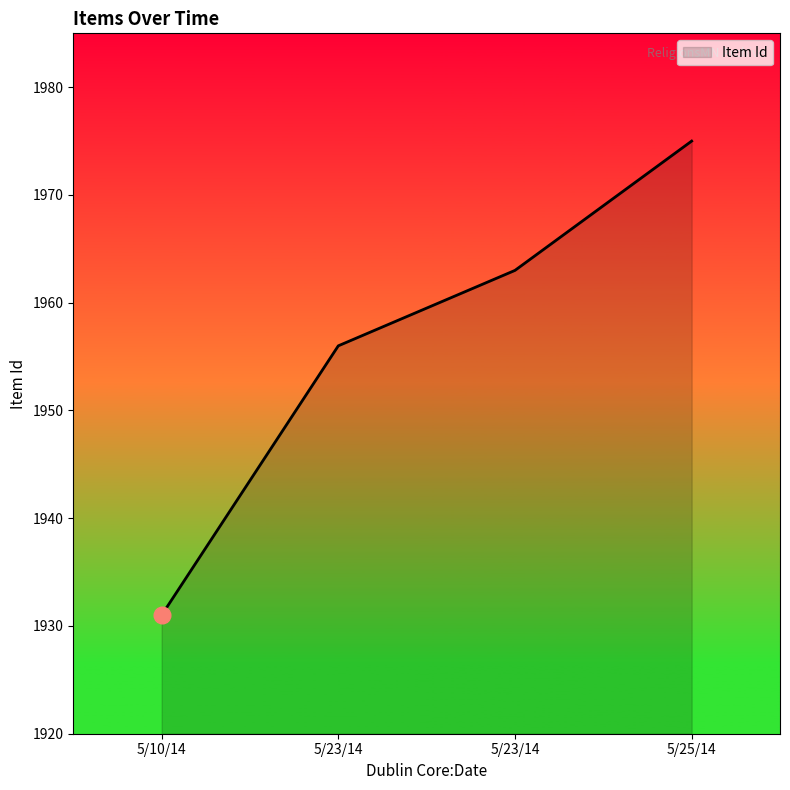

Does the chart display data point markers on the line(s)?

No